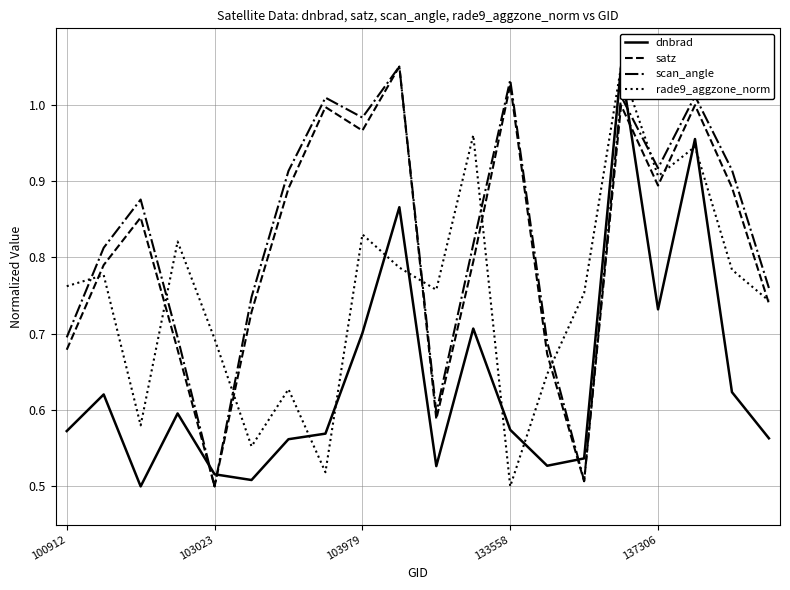

Is the value of scan_angle at 19 greater than the value of dnbrad at 12?

Yes